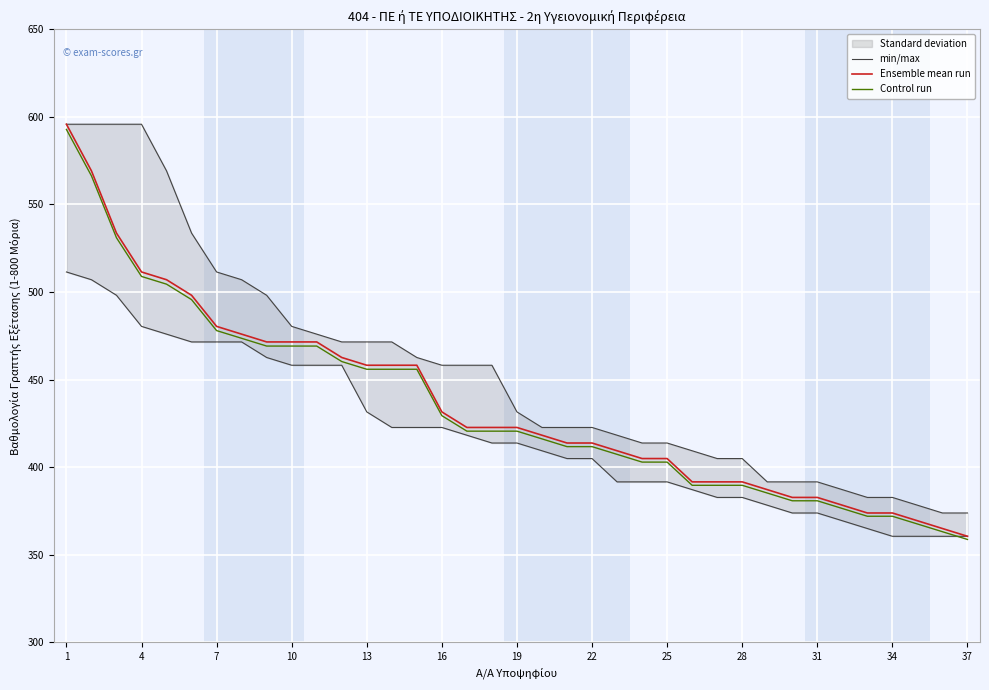

What is the maximum value for Control run?

592.8